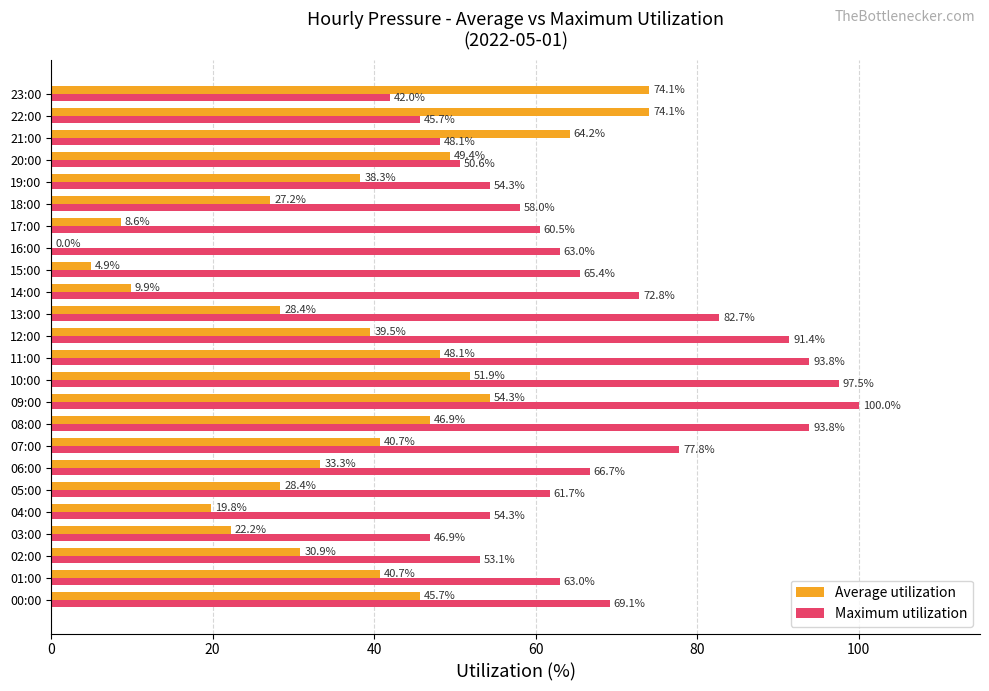

The value of Maximum utilization at 18:00 is 19.6. True or false?

False